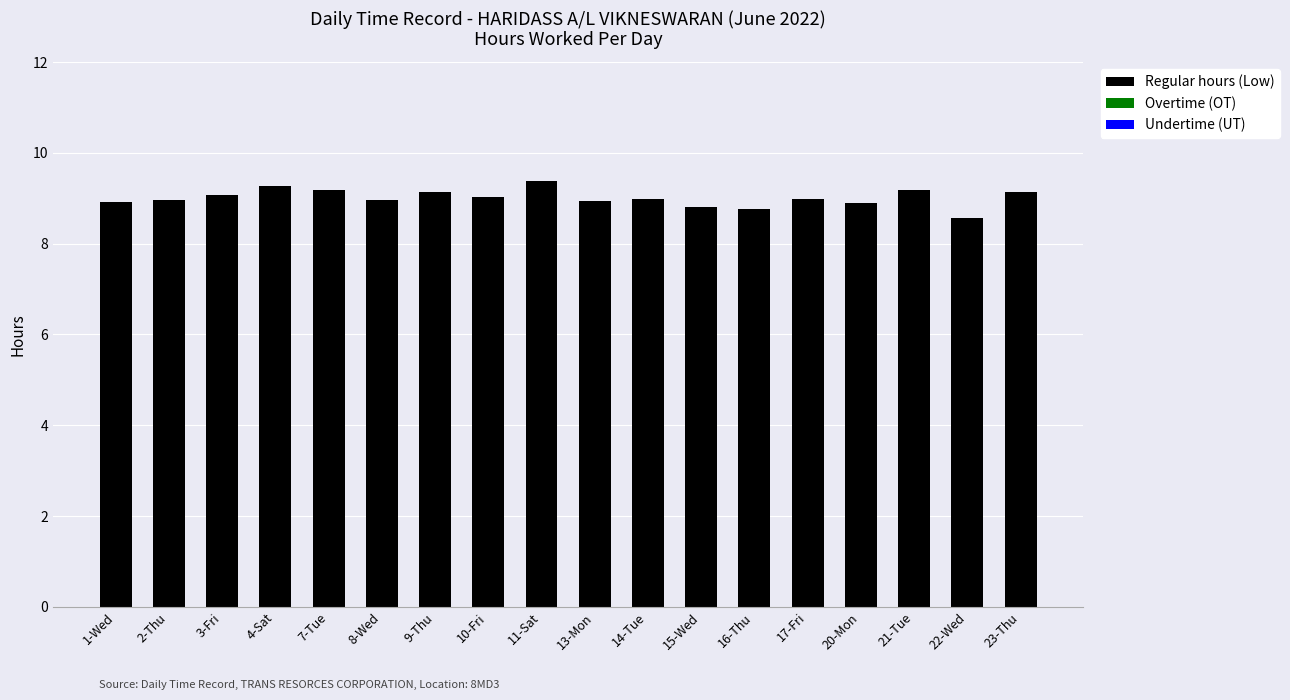

The chart shows a value of 9.0 at 10-Fri. True or false?

True